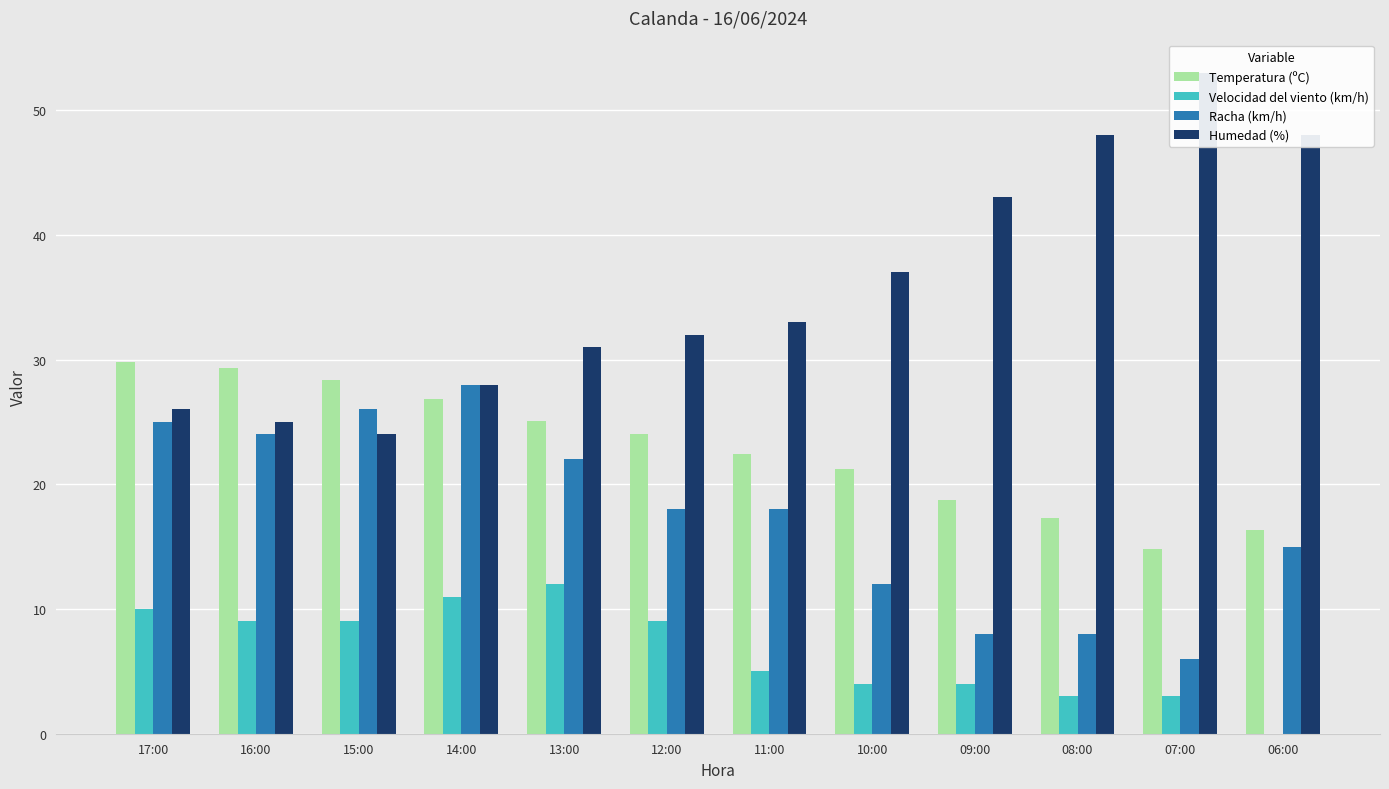

Between 08:00 and 17:00, which is larger?

17:00